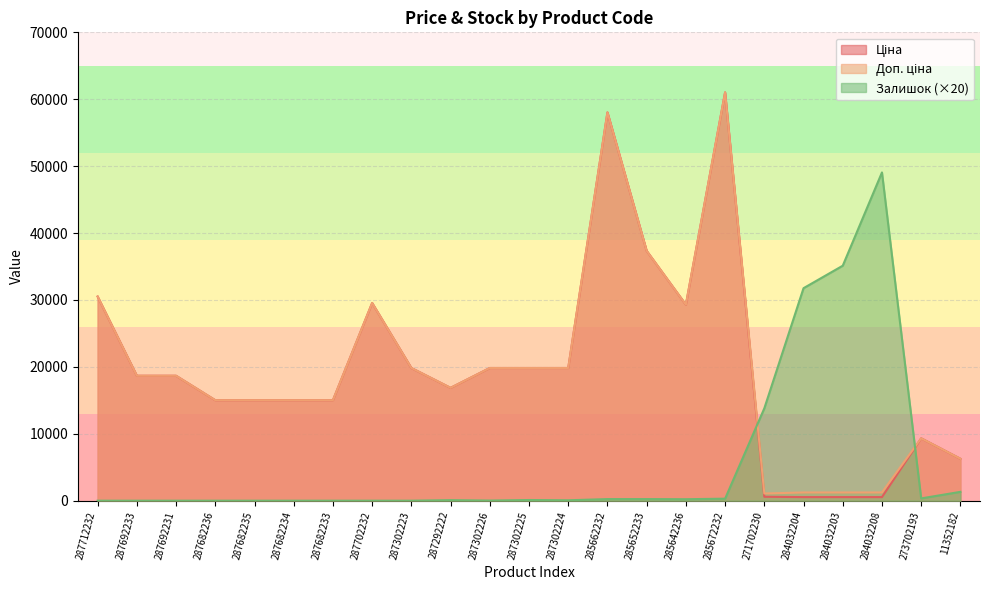

Where do Залишок and Ціна first cross each other?

285672232 and 271702230